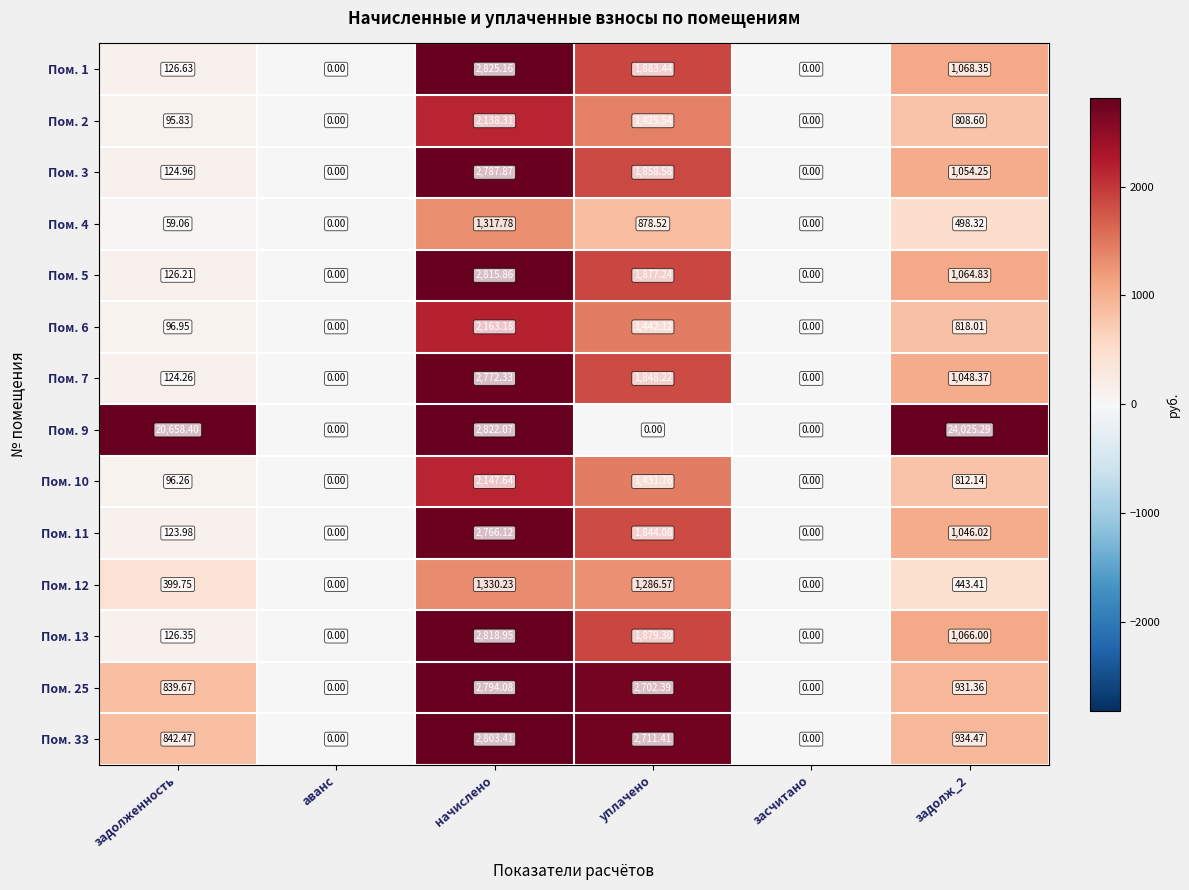

Is the value of Пом. 7 at задолж_2 greater than the value of Пом. 25 at задолж_2?

Yes